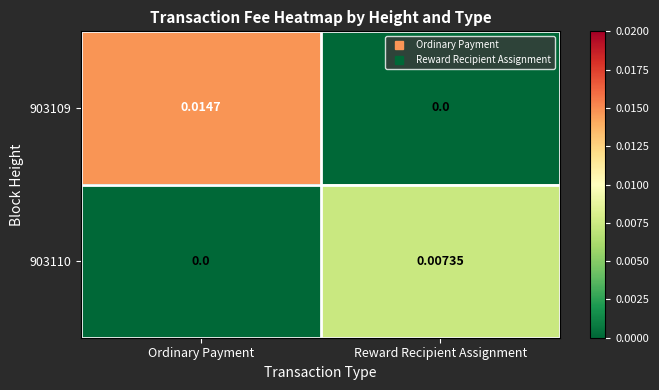

List the labels in order of 903109 value, largest first.

Ordinary Payment, Reward Recipient Assignment